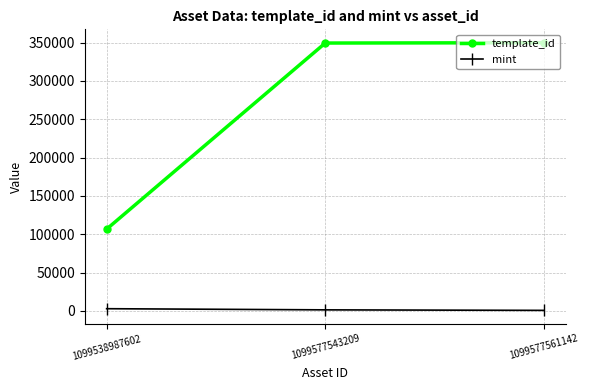

How many series are shown in this chart?

2